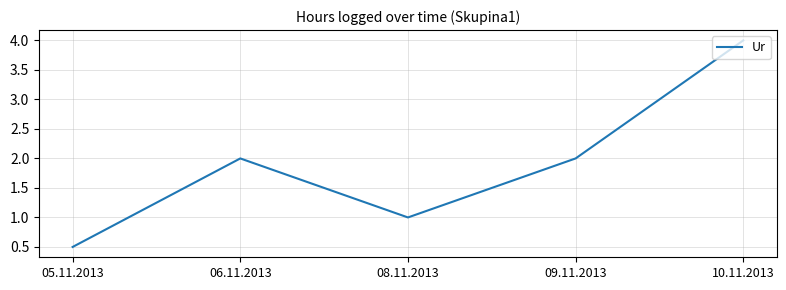

Reading right to left, what are all the values shown in this chart?

4.0	2.0	1.0	2.0	0.5